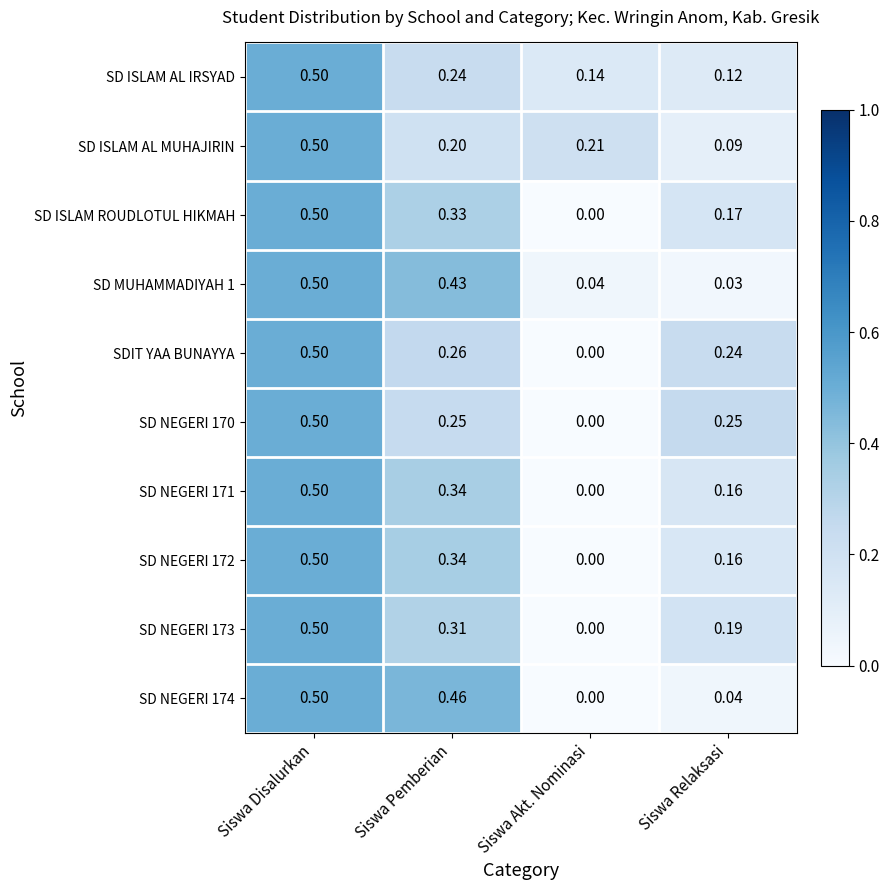

How many values in the SD ISLAM ROUDLOTUL HIKMAH series exceed 0?

3